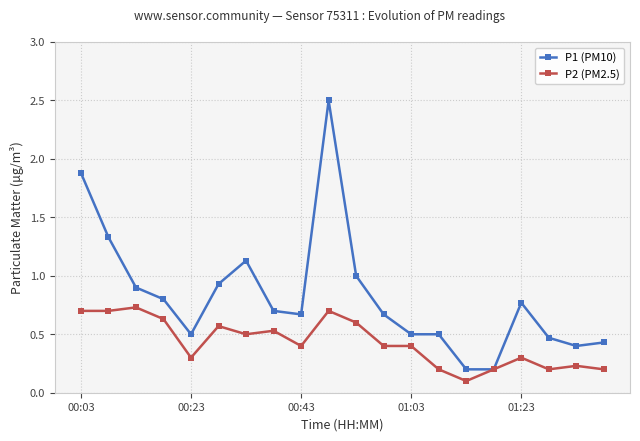

What is the sum of all P2 (PM2.5) values?

8.6